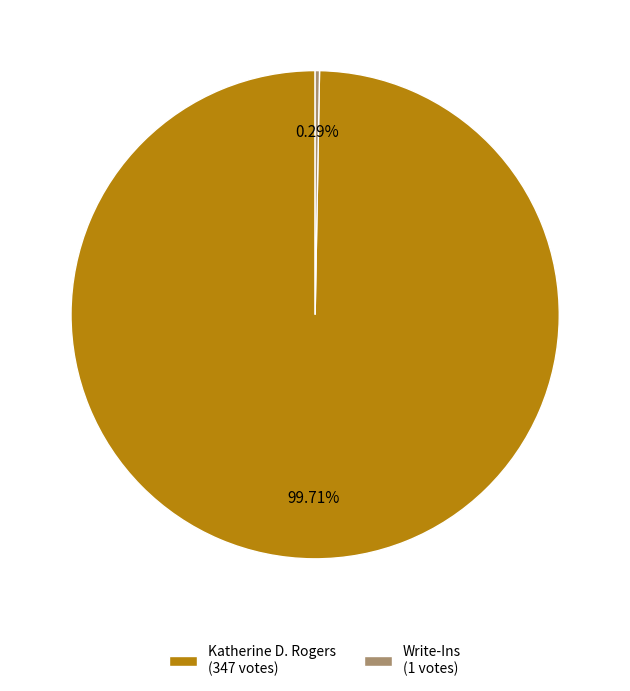

Rank the categories by value from highest to lowest.

Katherine D. Rogers (347 votes), Write-Ins (1 votes)